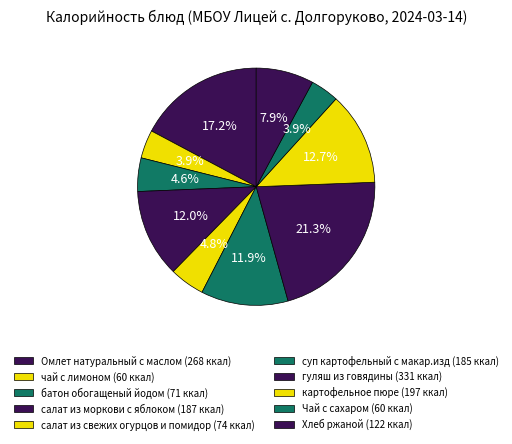

The Хлеб ржаной slice represents 8% of the pie. True or false?

True